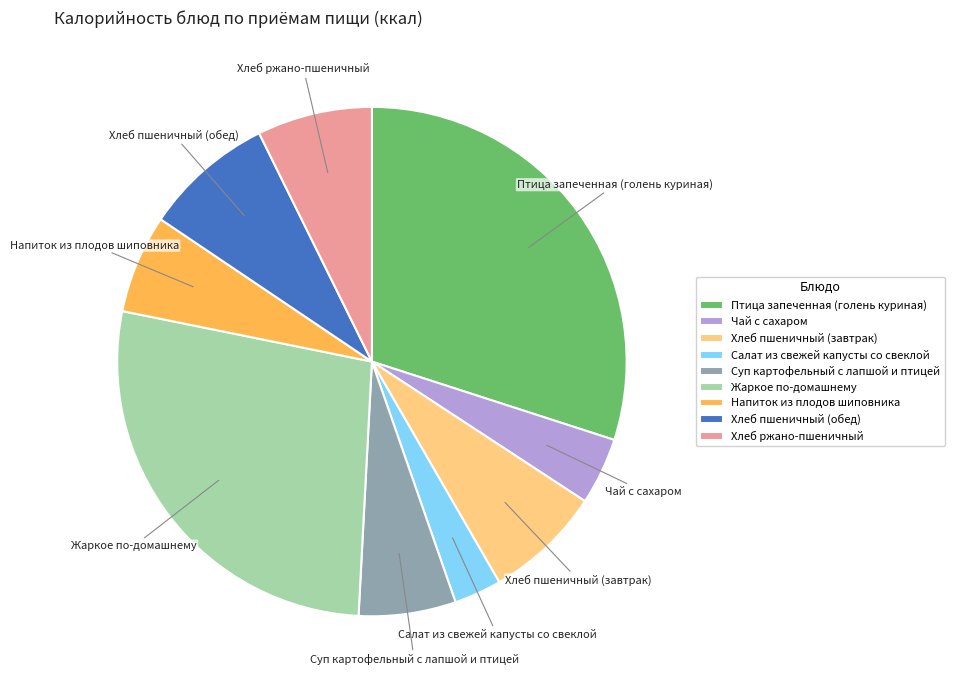

Between Хлеб ржано-пшеничный and Суп картофельный с лапшой и птицей, which is larger?

Хлеб ржано-пшеничный